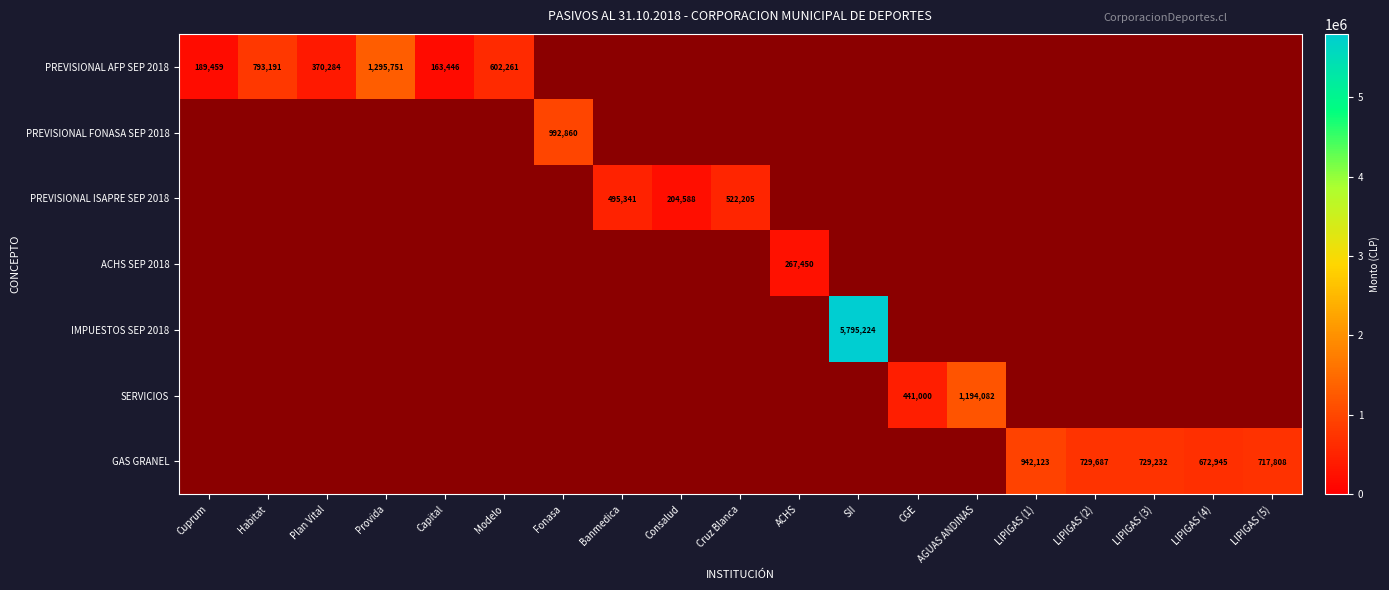

Which category has the lowest value across all series?

Capital